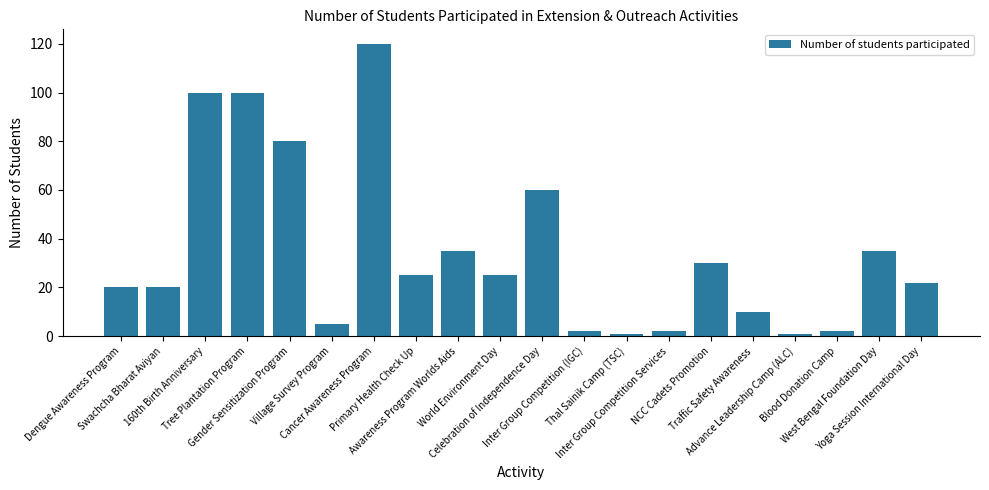

What is the greatest value displayed?

120